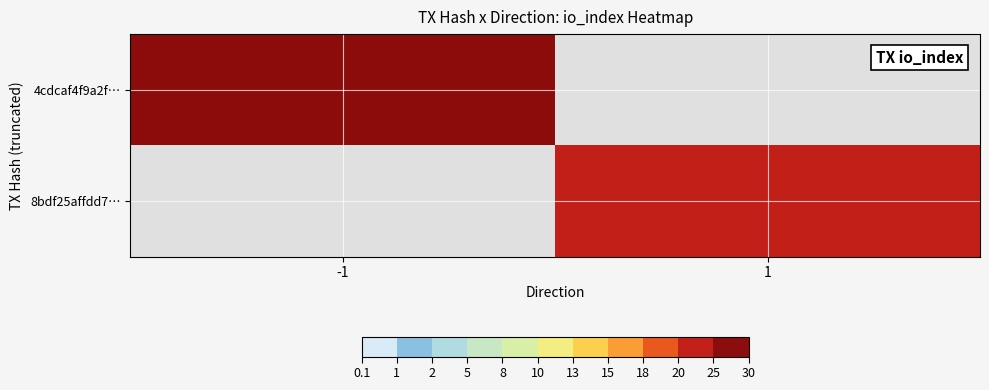

How many categories are shown in the chart?

2